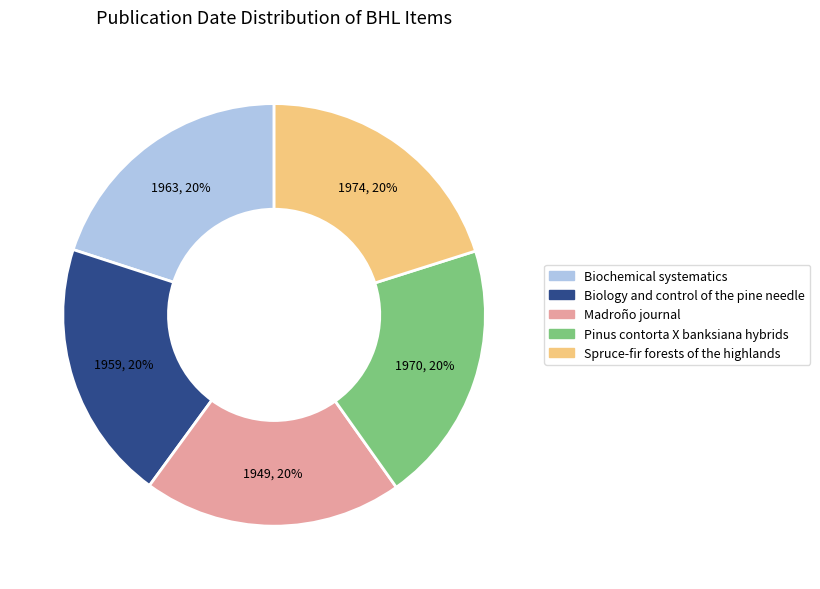

True or false: Biochemical systematics accounts for 20% of the total.

True